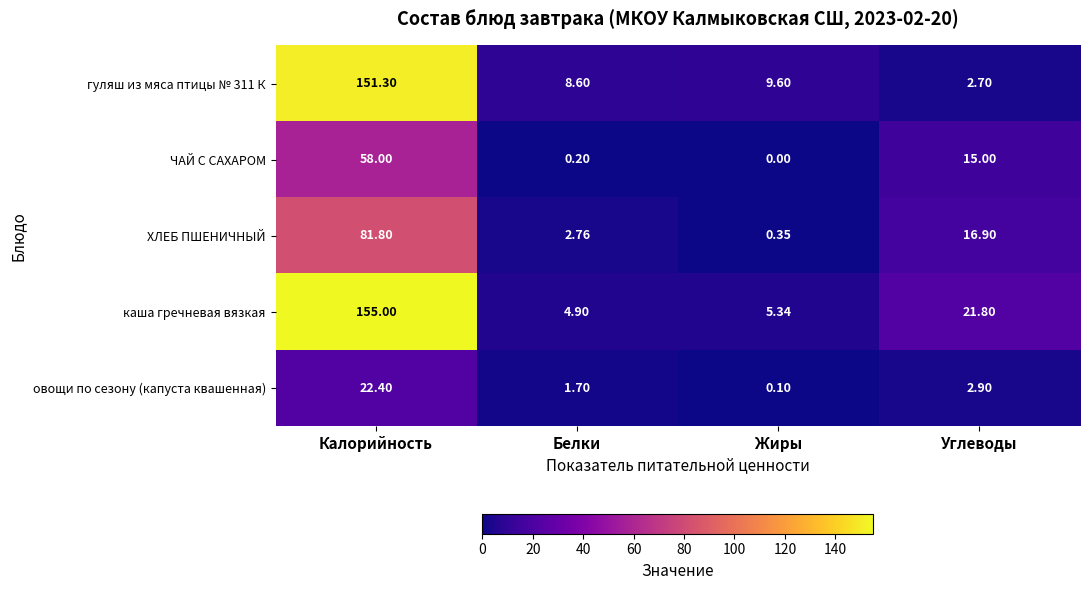

Which series has the largest range (max minus min)?

каша гречневая вязкая